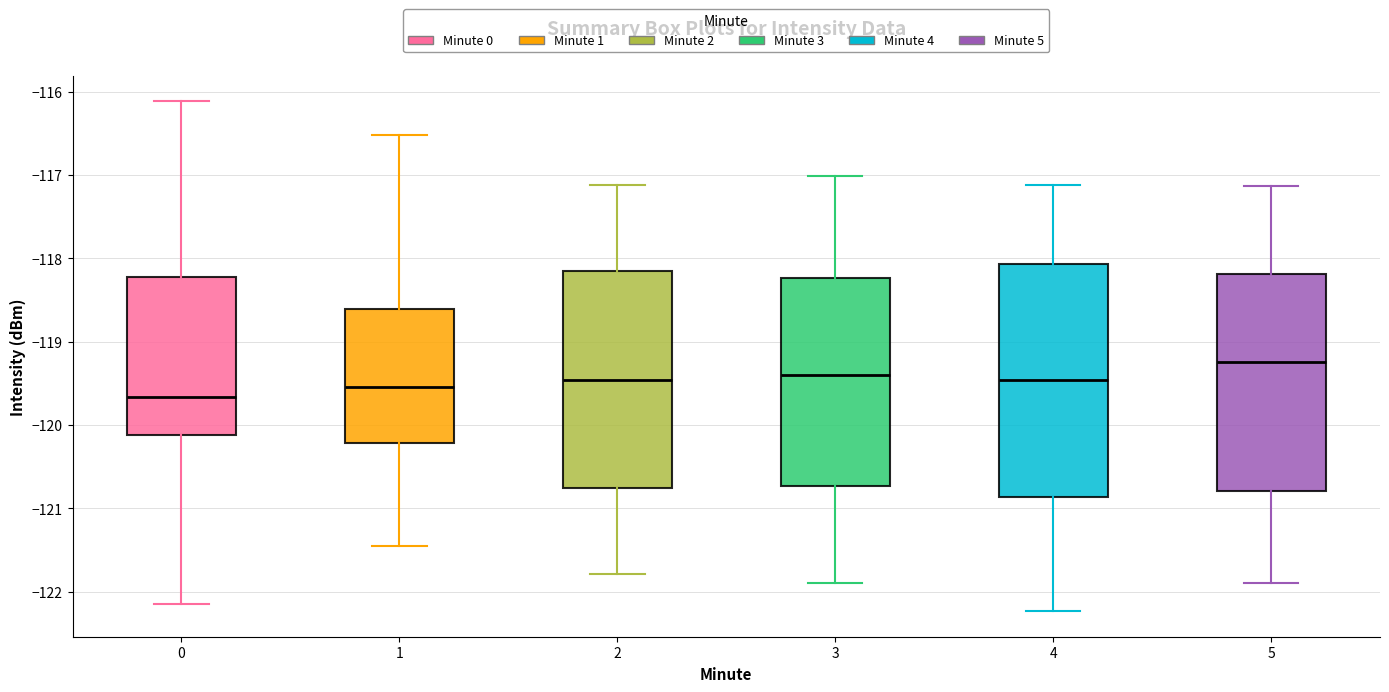

Where does the upper whisker of the box at x = 0 end on the y-axis? The values are not printed on the chart, so give them approximately, as read against the axis.

-116.1